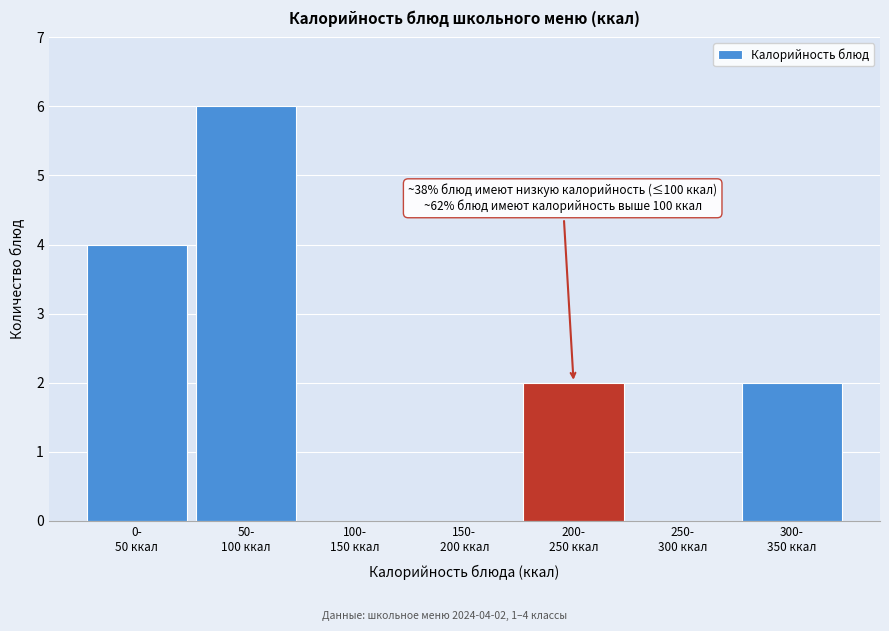

What is the maximum value shown in the chart?

6